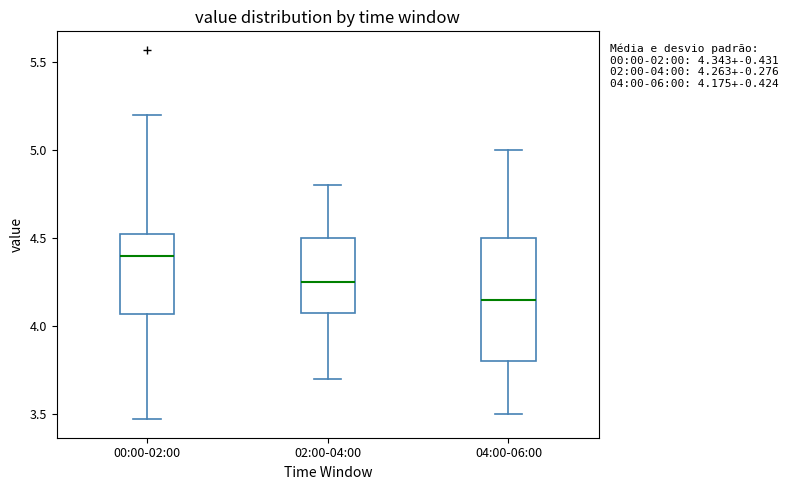

Which box has the highest median line?

00:00-02:00